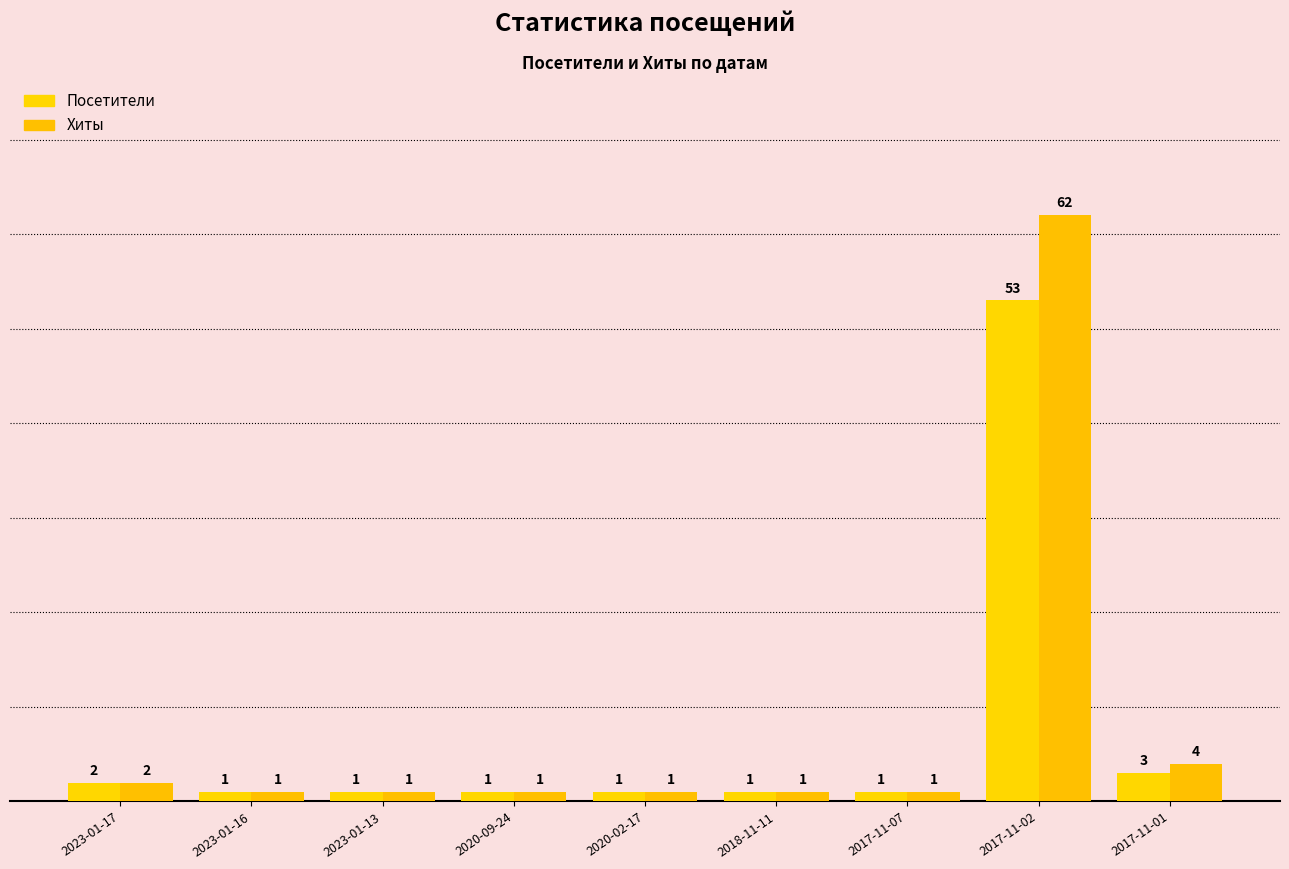

How many bars are there in each group?

2